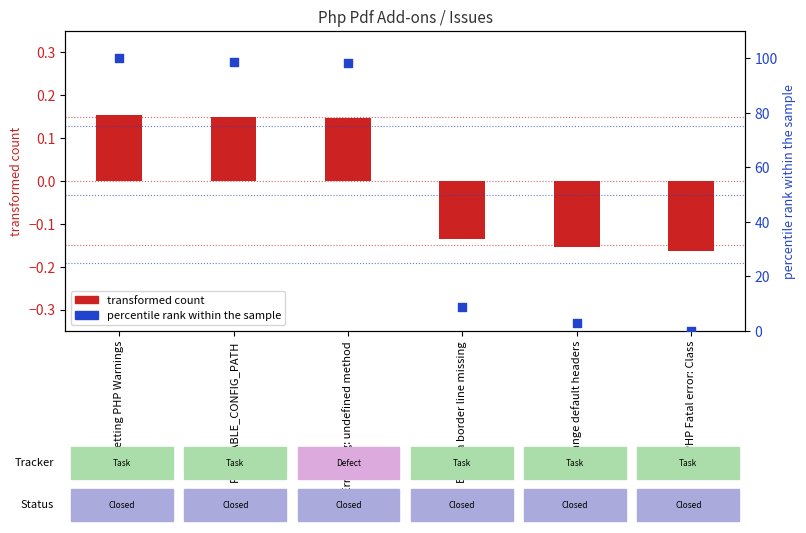

What is the total value across all series at Bottom border line missing?

8.8